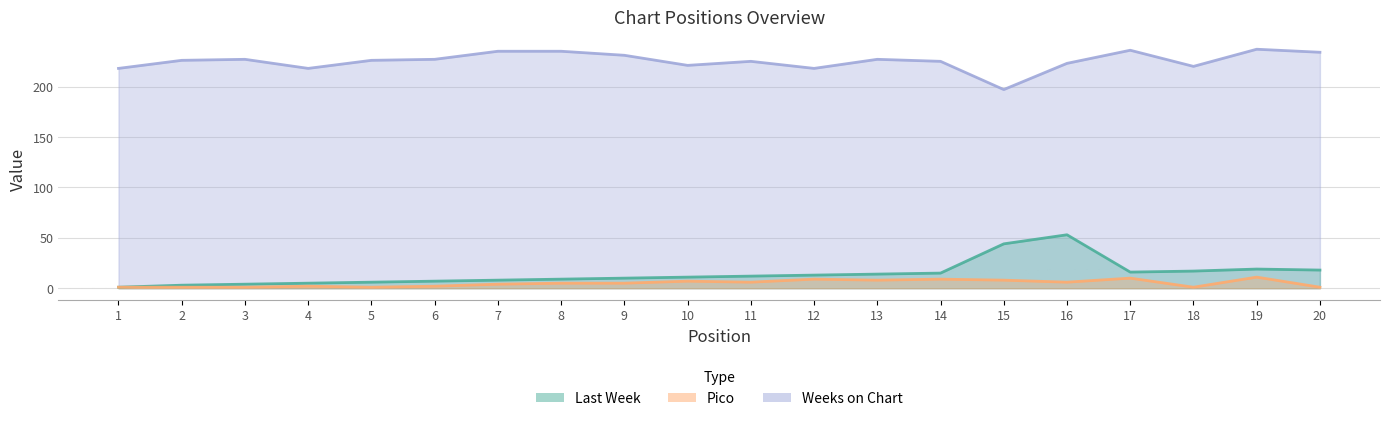

What is the maximum value shown in the chart?

237